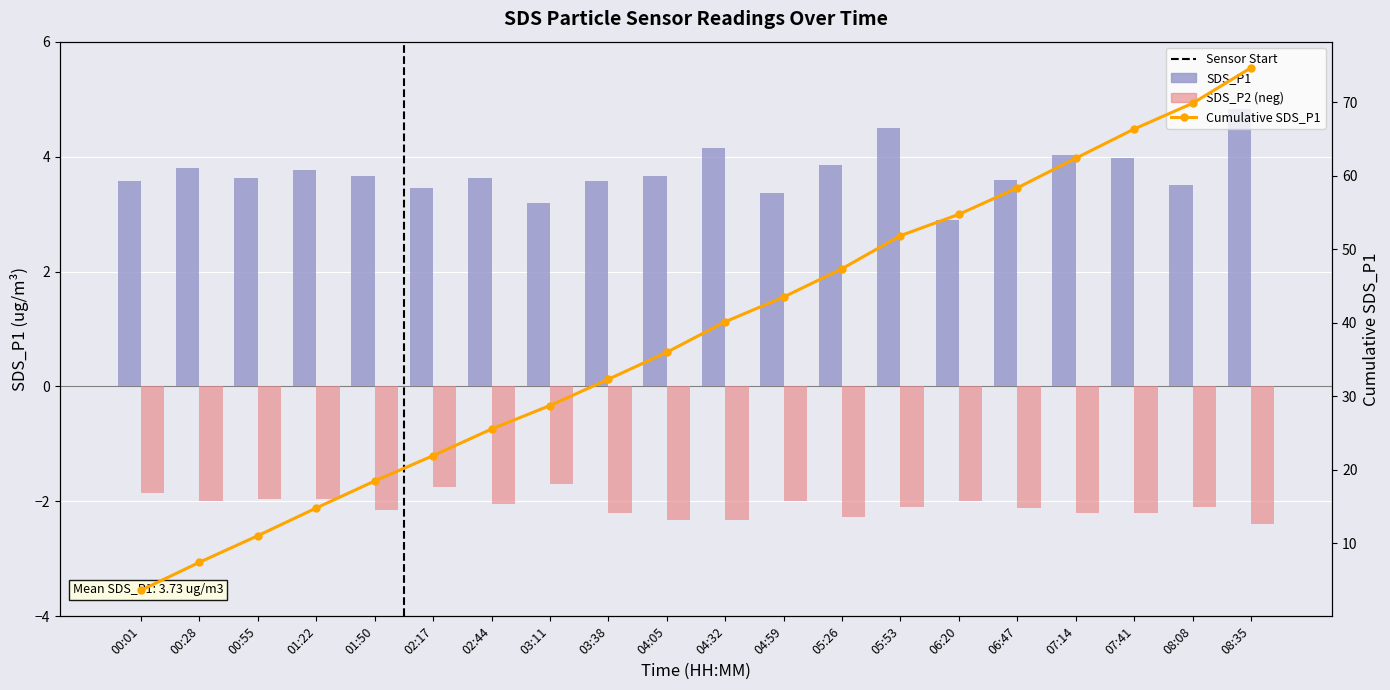

Which series has the largest total across all categories?

Cumulative SDS_P1